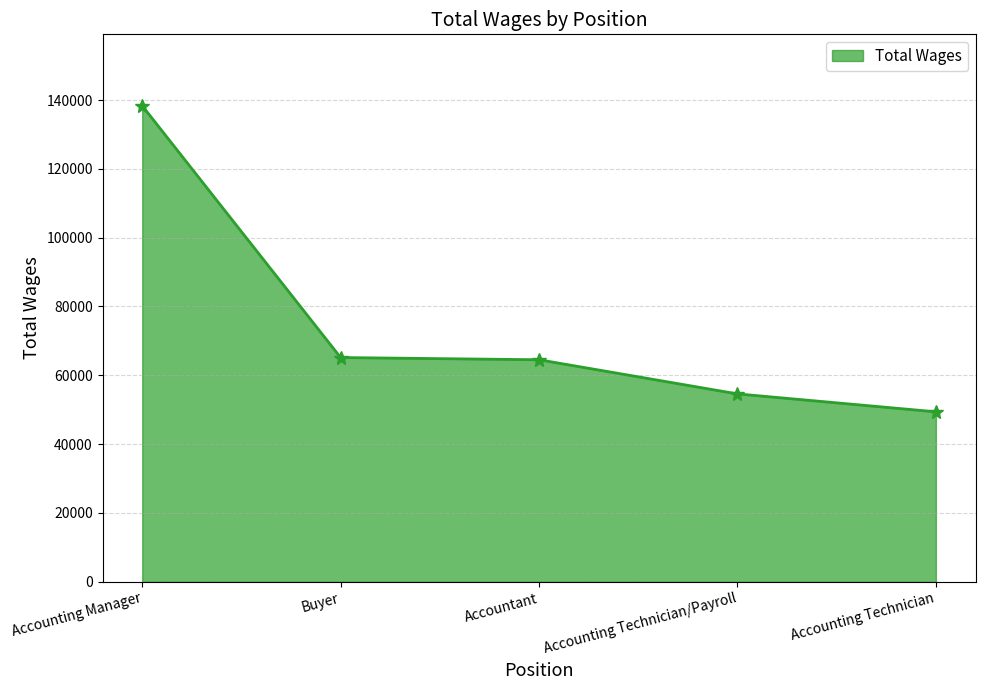

Reading right to left, what are all the values shown in this chart?

Accounting Technician=49398	Accounting Technician/Payroll=54603	Accountant=64524	Buyer=65168	Accounting Manager=138339